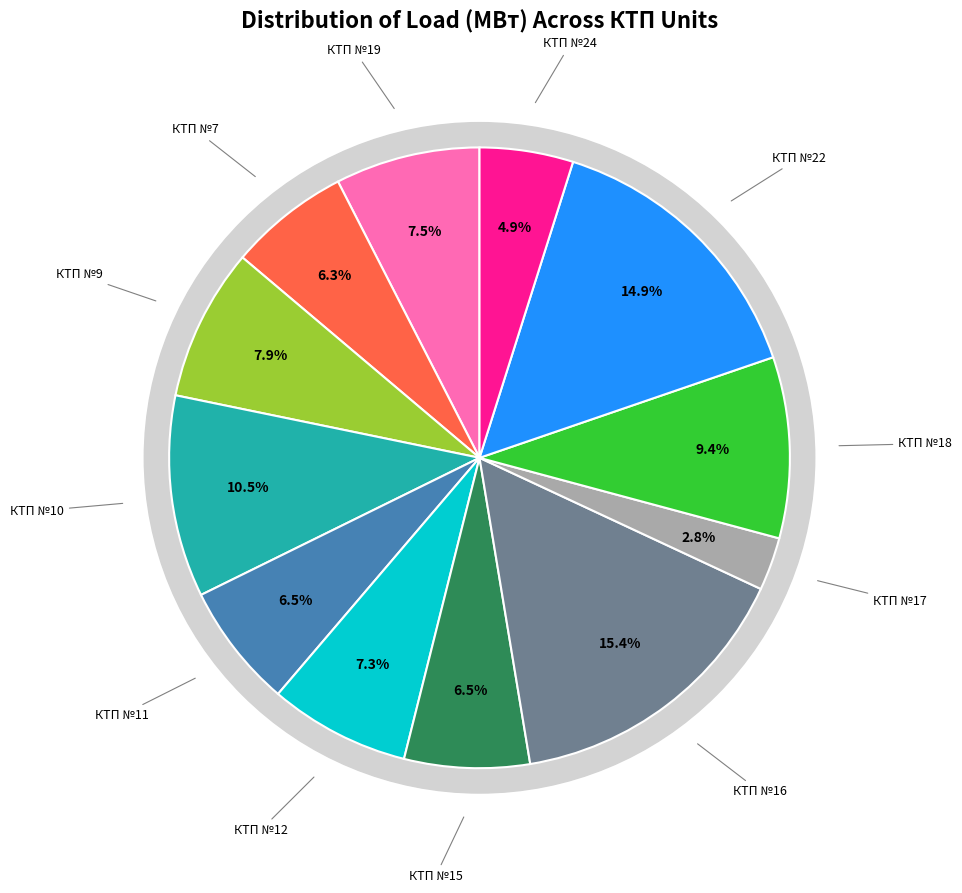

To the nearest percent, what is the average slice percentage?

8%